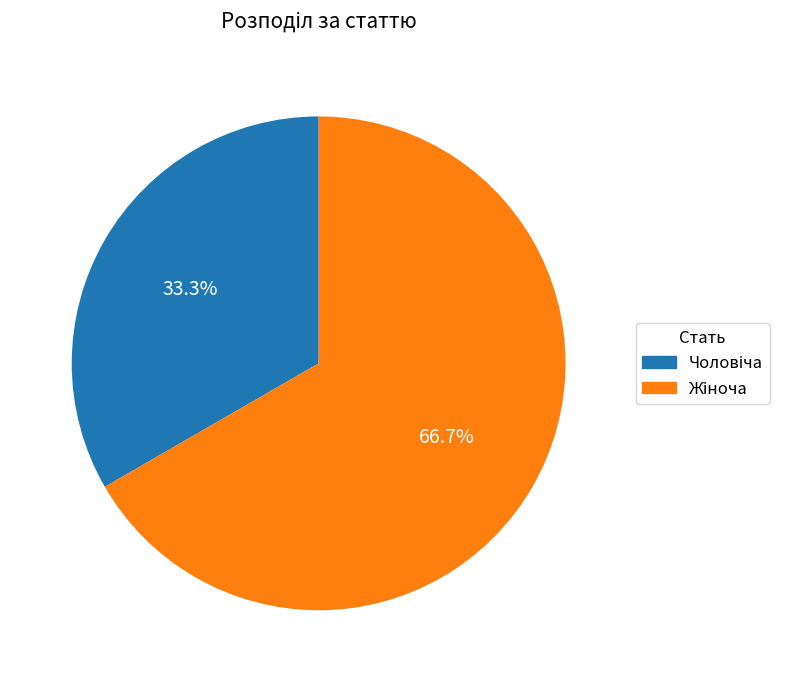

Is there a majority slice in this chart?

Yes